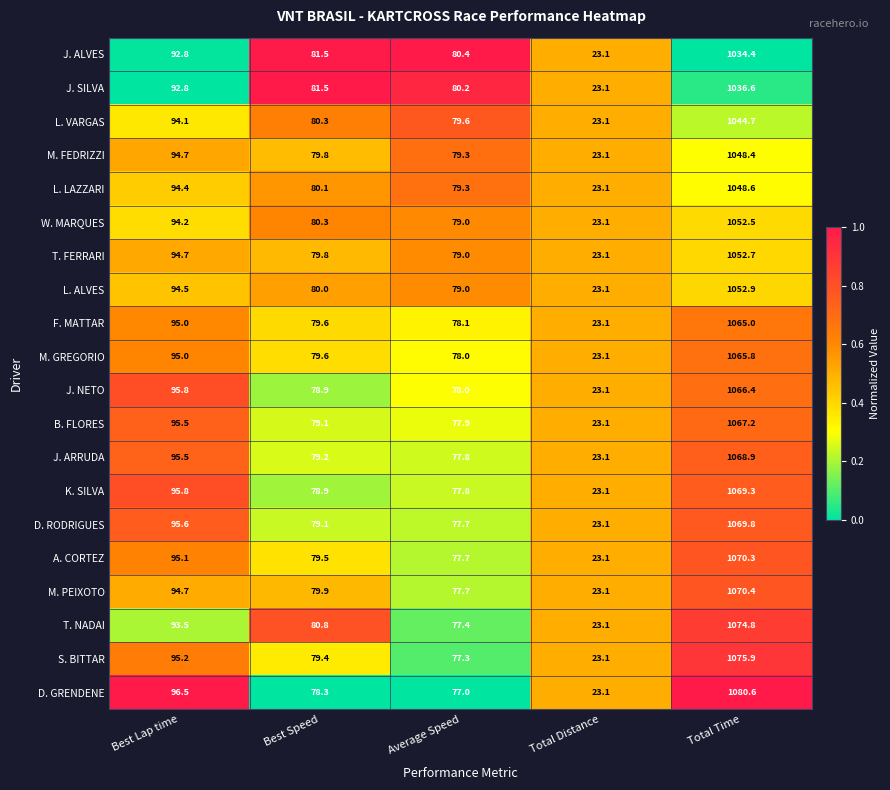

What is the approximate value of S. BITTAR at Total Time?

1075.9